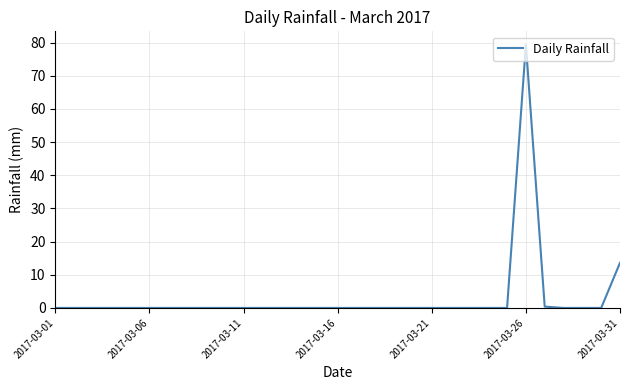

What is the greatest value displayed?

79.4